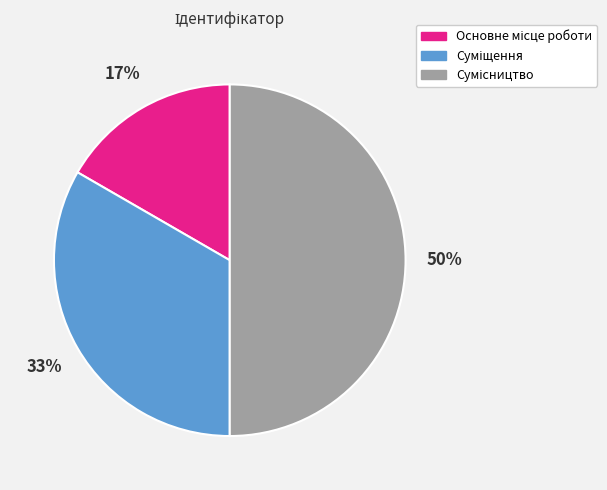

To the nearest percent, what is the difference between the largest and smallest slice percentages?

33%